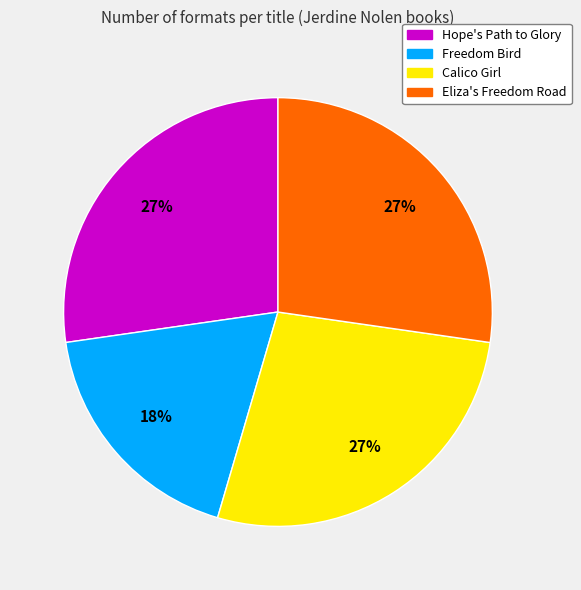

What is the ratio of the value at Hope's Path to Glory to the value at Eliza's Freedom Road?

1.0